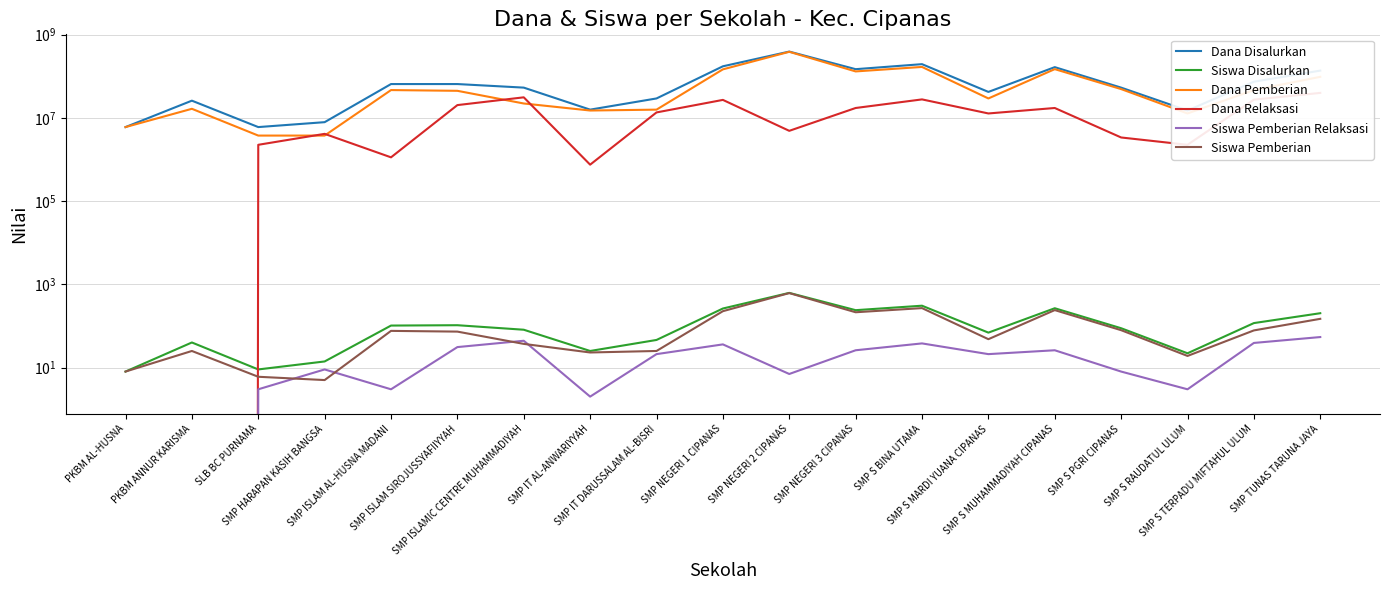

Where does the Dana Pemberian series first go above 44625000?

SMP ISLAM AL-HUSNA MADANI